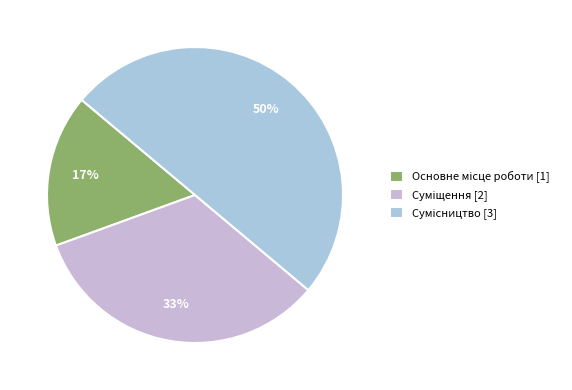

Between Сумісництво and Суміщення, which is larger?

Сумісництво